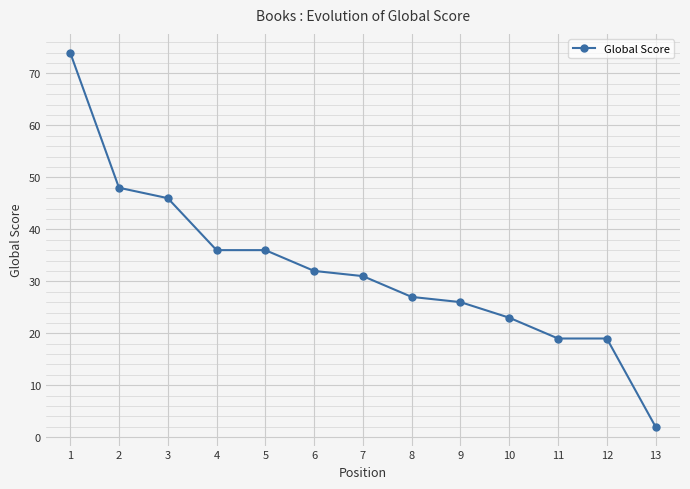

Reading left to right, extract all data points from this chart.

74	48	46	36	36	32	31	27	26	23	19	19	2